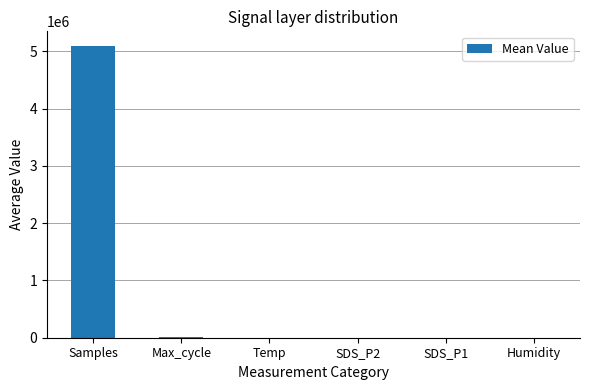

What is the maximum value shown in the chart?

5095196.6